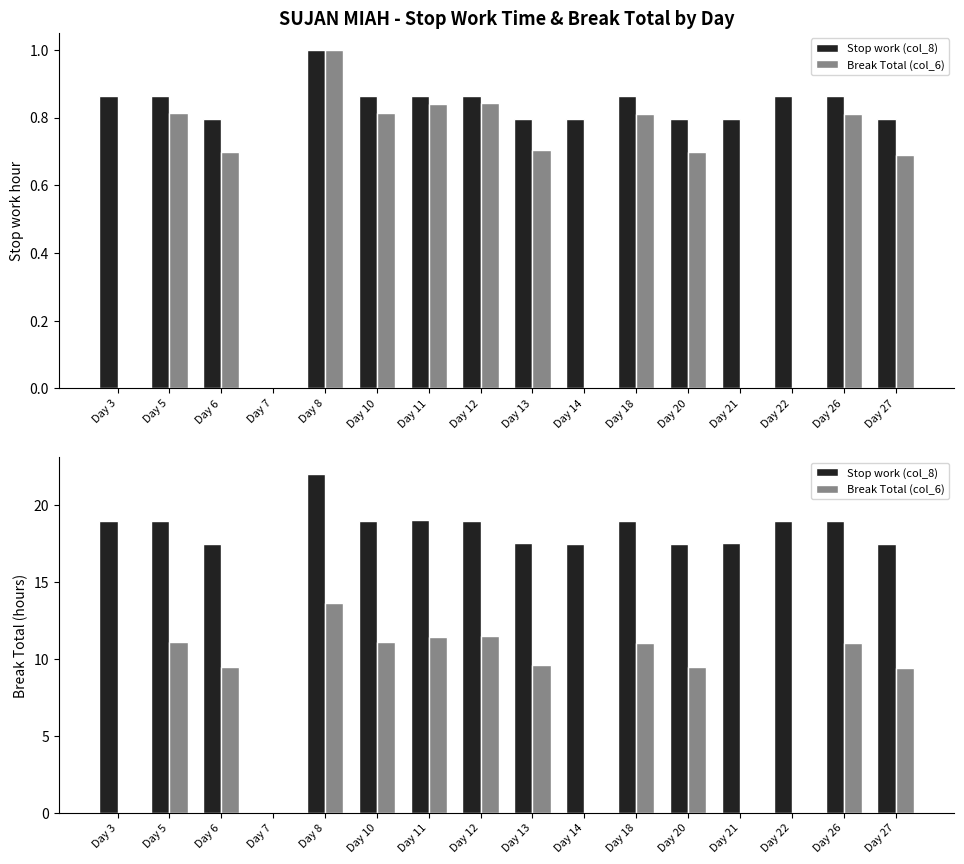

What is the value of the Stop work (col_8) bar at the 11th from the left?

19.0